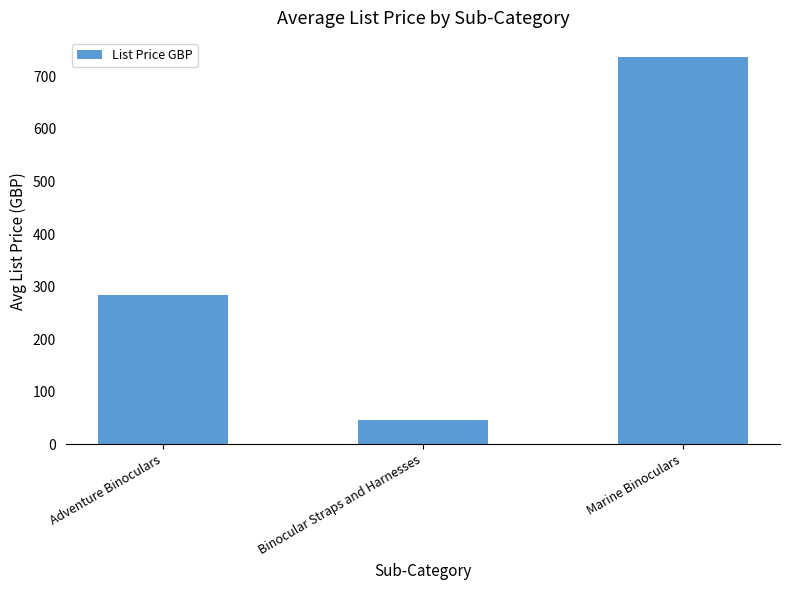

What is the label of the 2nd bar from the right?

Binocular Straps and Harnesses